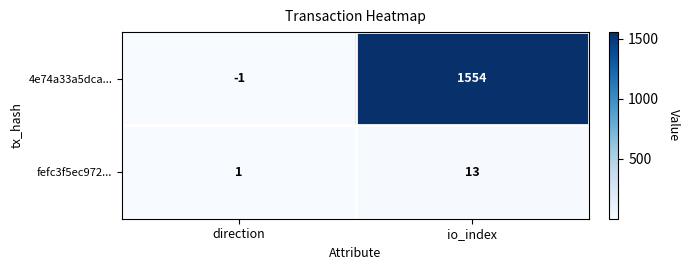

Which series changed the most between direction and io_index?

4e74a33a5dca...